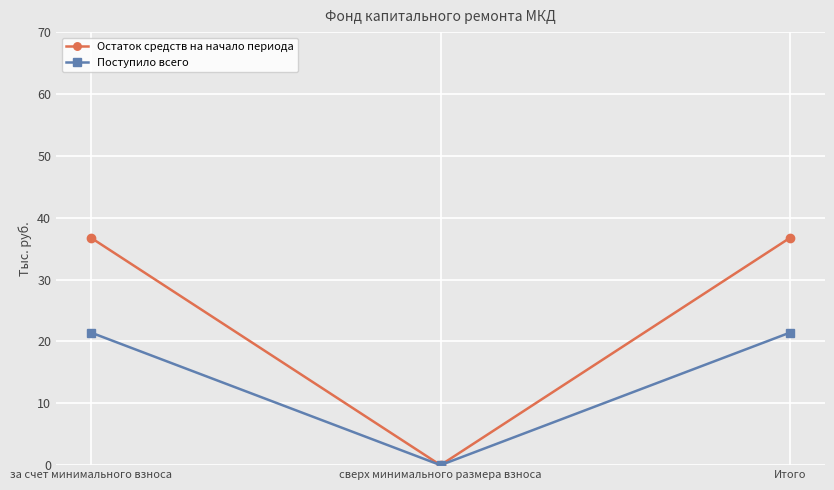

At Итого, list the series in order from largest to smallest.

Остаток средств на начало периода, Поступило всего